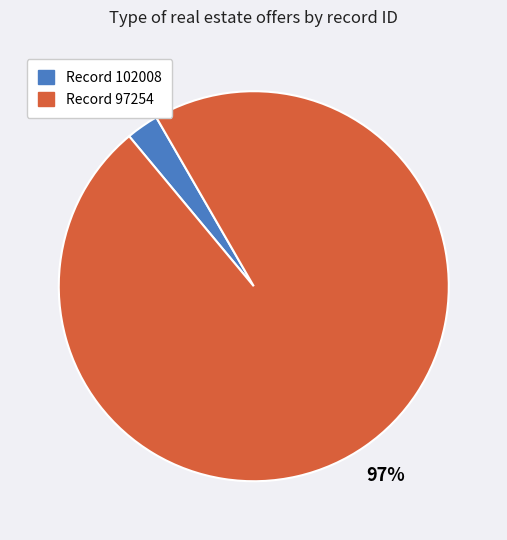

Is there a majority slice in this chart?

Yes